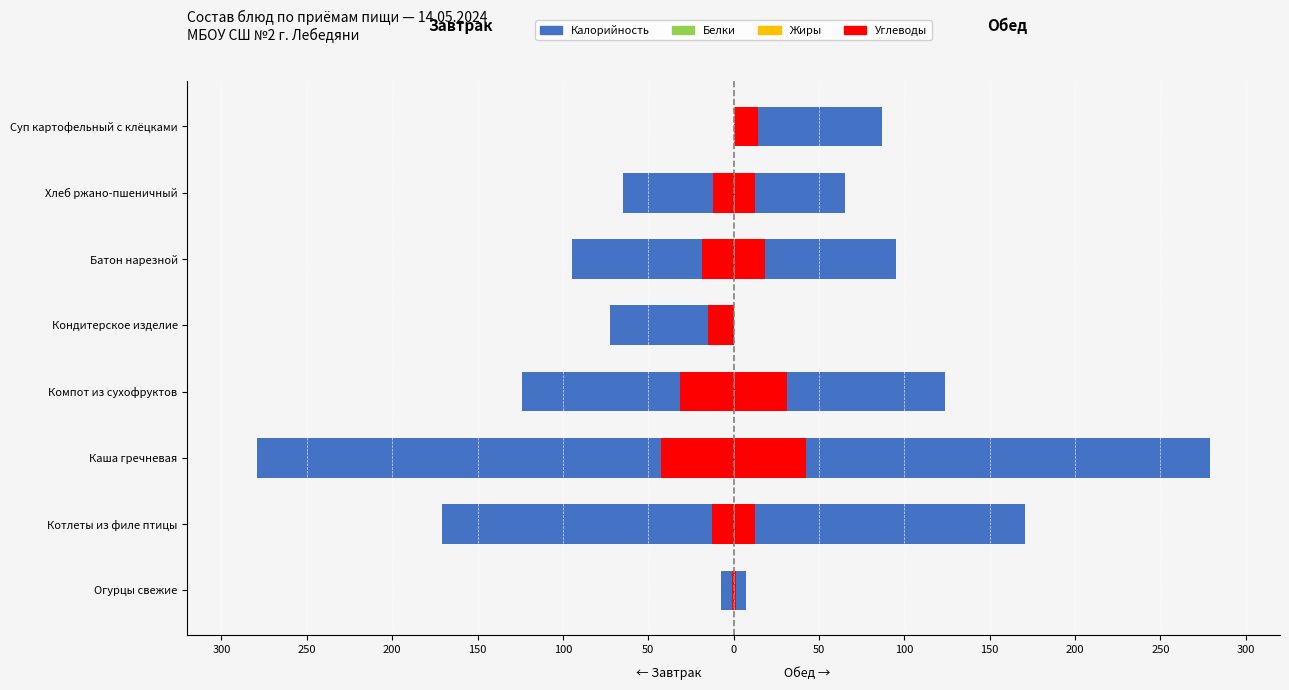

What is the value of the Белки bar at the 8th from the left?

-2.7